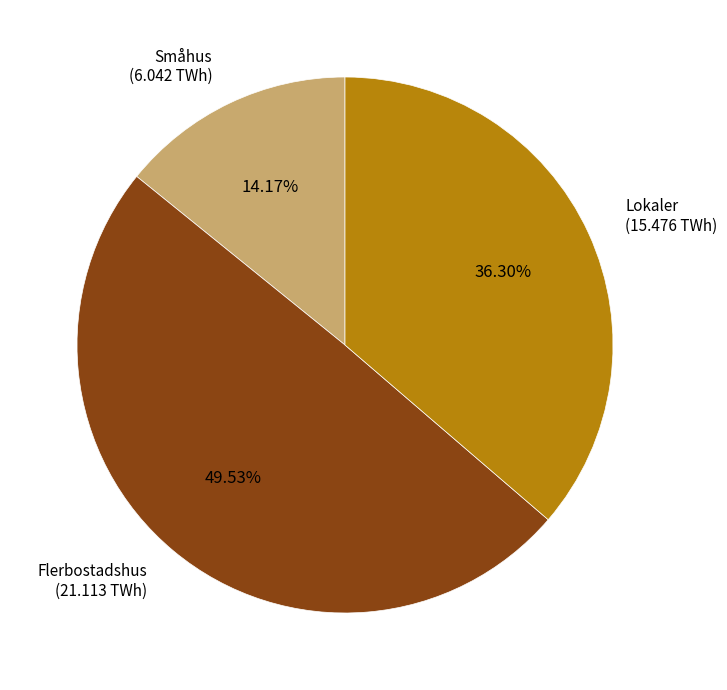

What is the ratio of the value at Småhus to the value at Flerbostadshus?

0.3